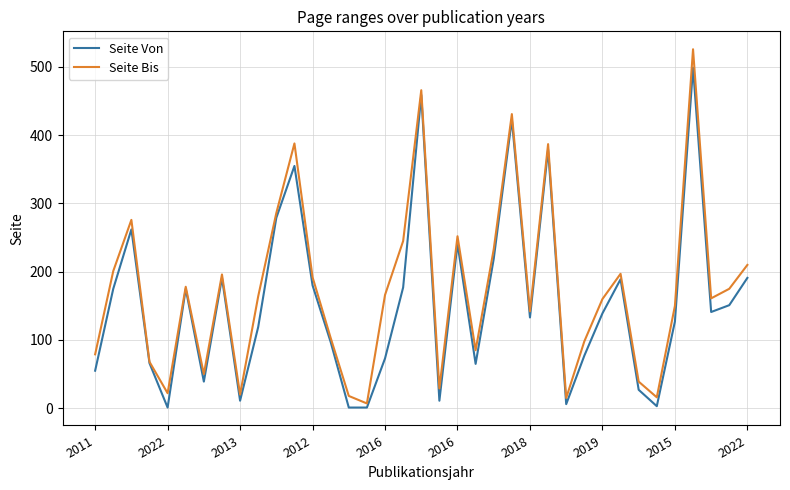

List the series in order of their peak value, highest first.

Seite Bis, Seite Von